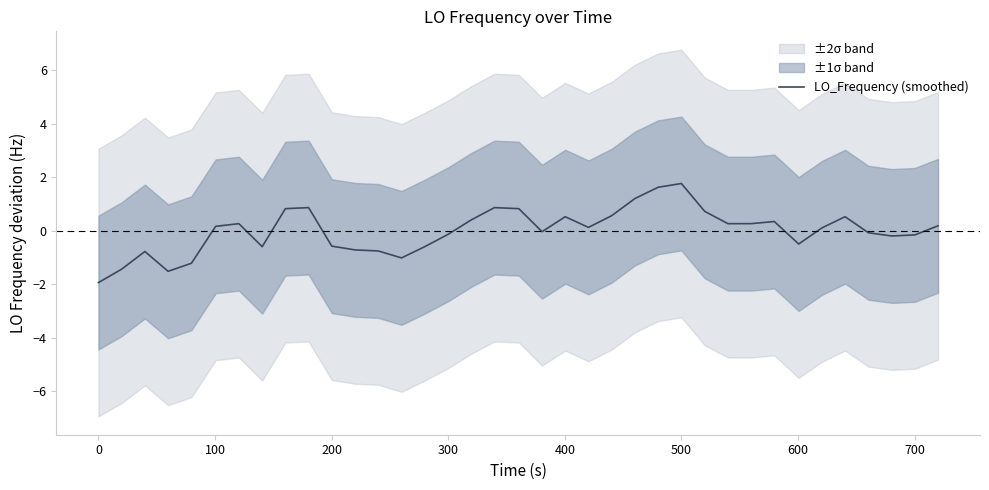

Reading left to right, extract all data points from this chart.

-1.9	-1.4	-0.8	-1.5	-1.2	0.2	0.3	-0.6	0.8	0.9	-0.6	-0.7	-0.8	-1.0	-0.6	-0.1	0.4	0.9	0.8	-0.0	0.5	0.1	0.6	1.2	1.6	1.8	0.7	0.3	0.3	0.3	-0.5	0.1	0.5	-0.1	-0.2	-0.2	0.2